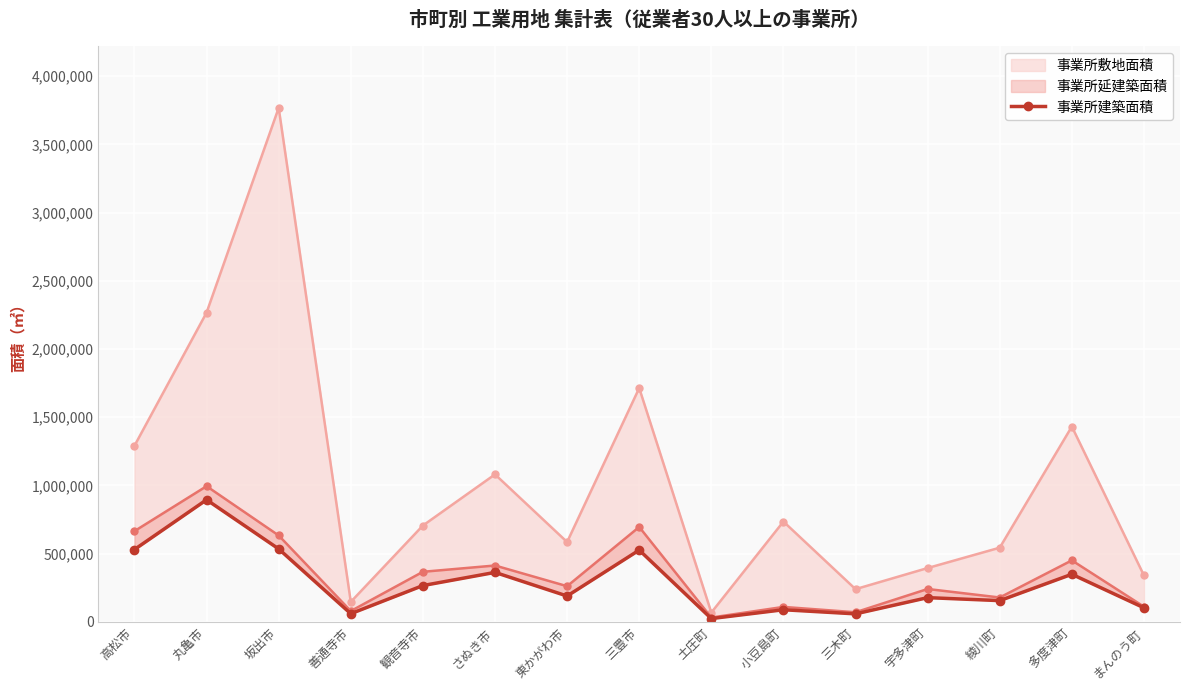

Reading left to right, what are all the values shown in this chart?

高松市=529708	丸亀市=894363	坂出市=534012	善通寺市=59128	観音寺市=265326	さぬき市=361910	東かがわ市=188580	三豊市=525395	土庄町=23318	小豆島町=88057	三木町=57867	宇多津町=176789	綾川町=154891	多度津町=348133	まんのう町=102346